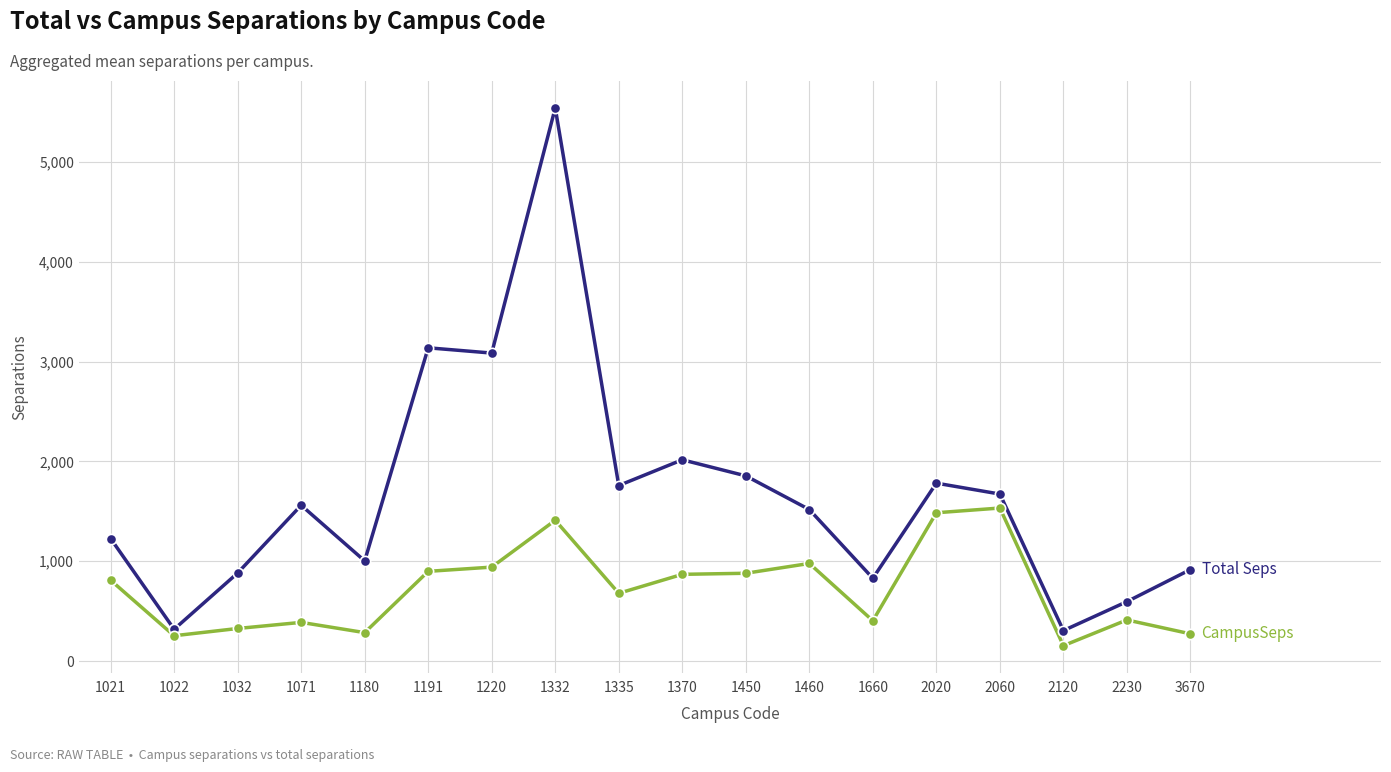

What is the difference between the highest and lowest values at 1460?

540.0